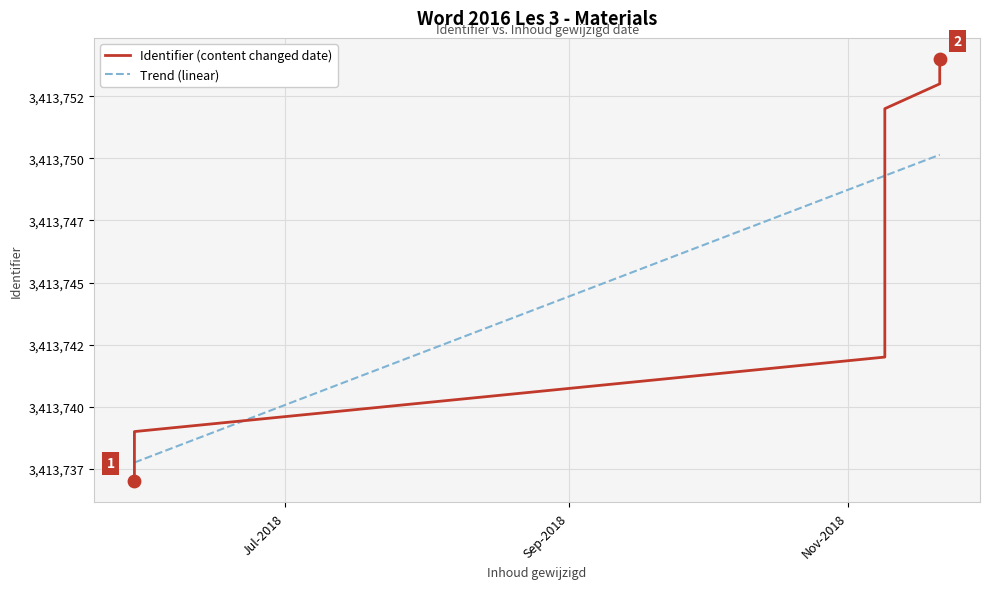

Between 2018-05-29 and 2018-11-09, which is larger?

2018-11-09